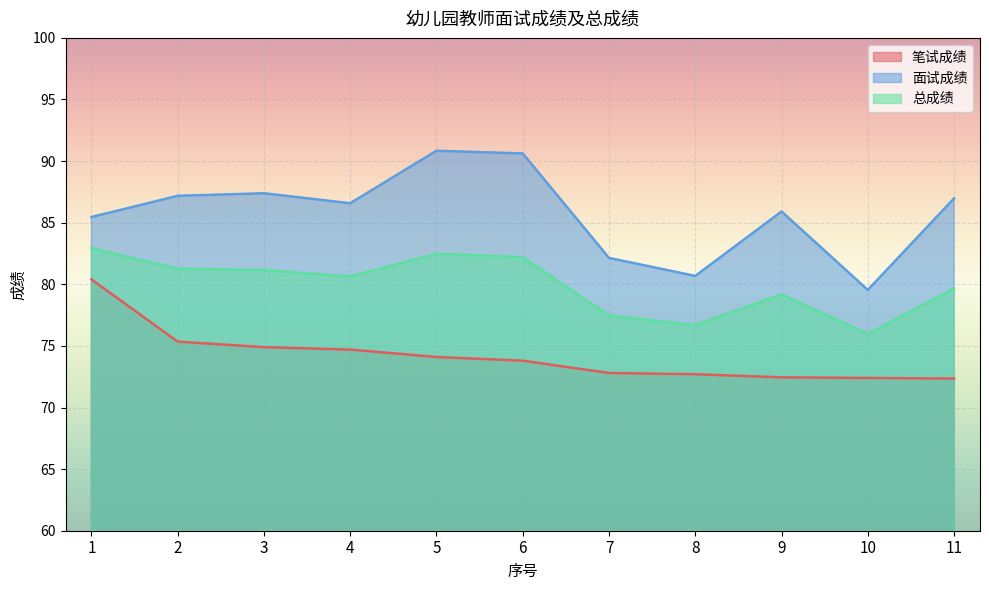

Reading left to right, extract all data points from this chart.

笔试成绩: 80.4	75.3	74.9	74.7	74.1	73.8	72.8	72.7	72.5	72.4	72.3
面试成绩: 85.5	87.2	87.4	86.6	90.8	90.6	82.1	80.7	85.9	79.5	87.0
总成绩: 82.9	81.3	81.2	80.6	82.5	82.2	77.5	76.7	79.2	76.0	79.7